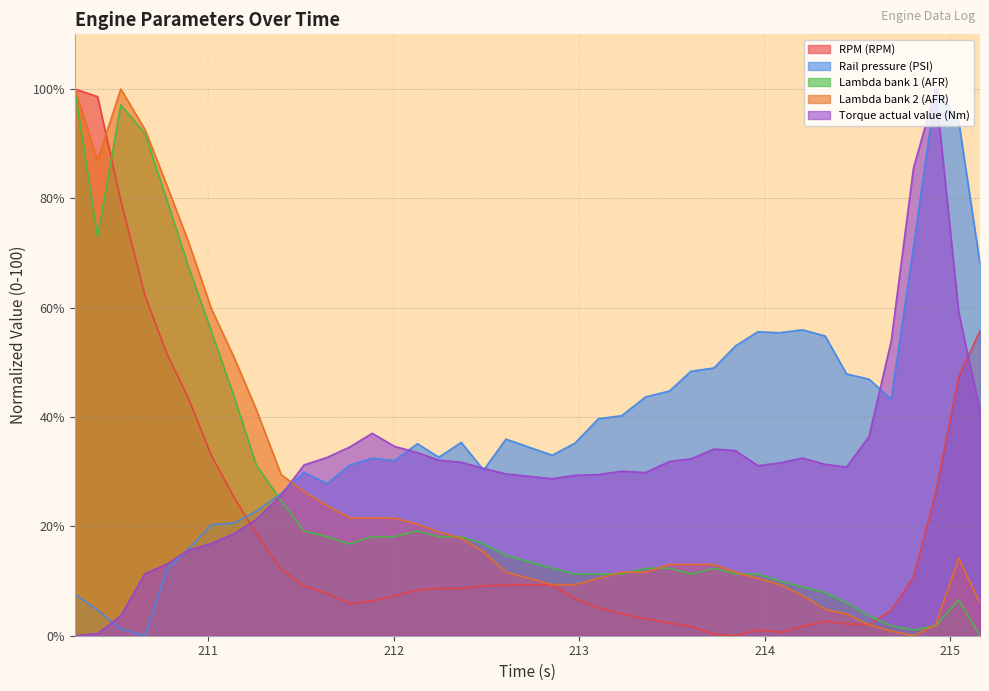

Does the chart display data point markers on the line(s)?

No